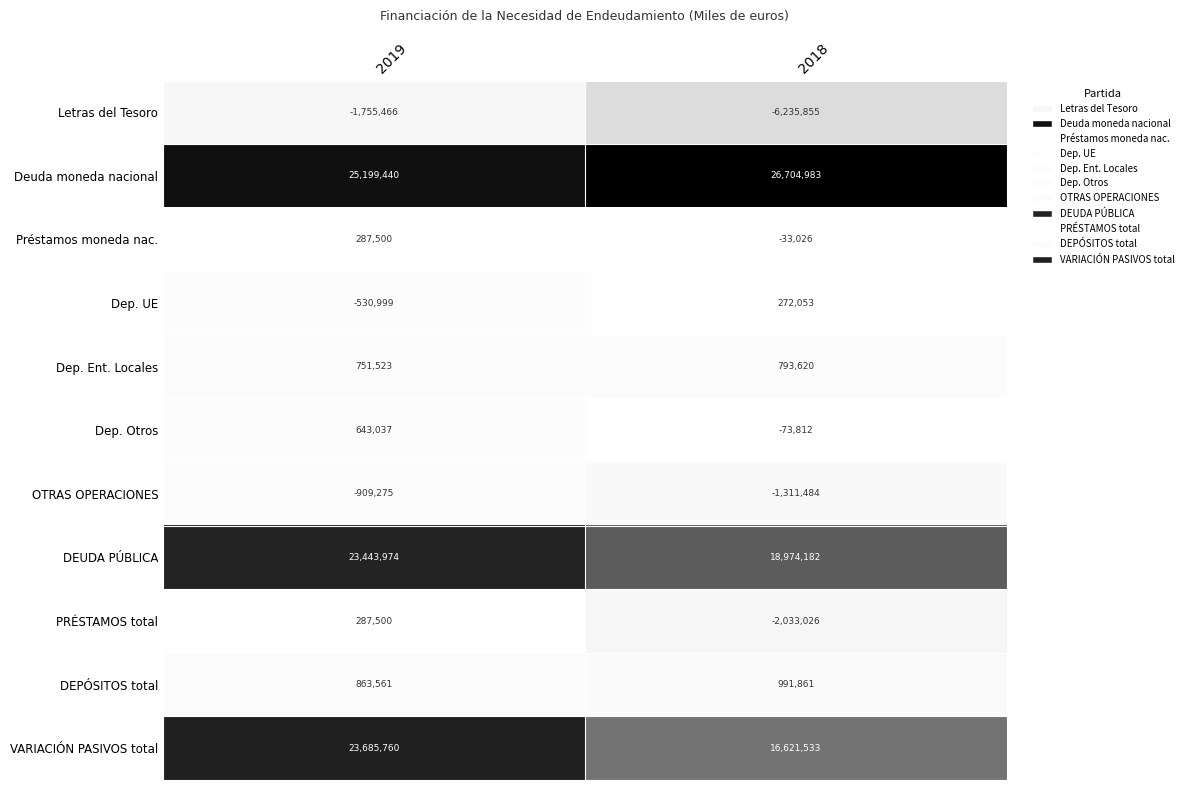

Which series has the largest range (max minus min)?

VARIACIÓN PASIVOS total